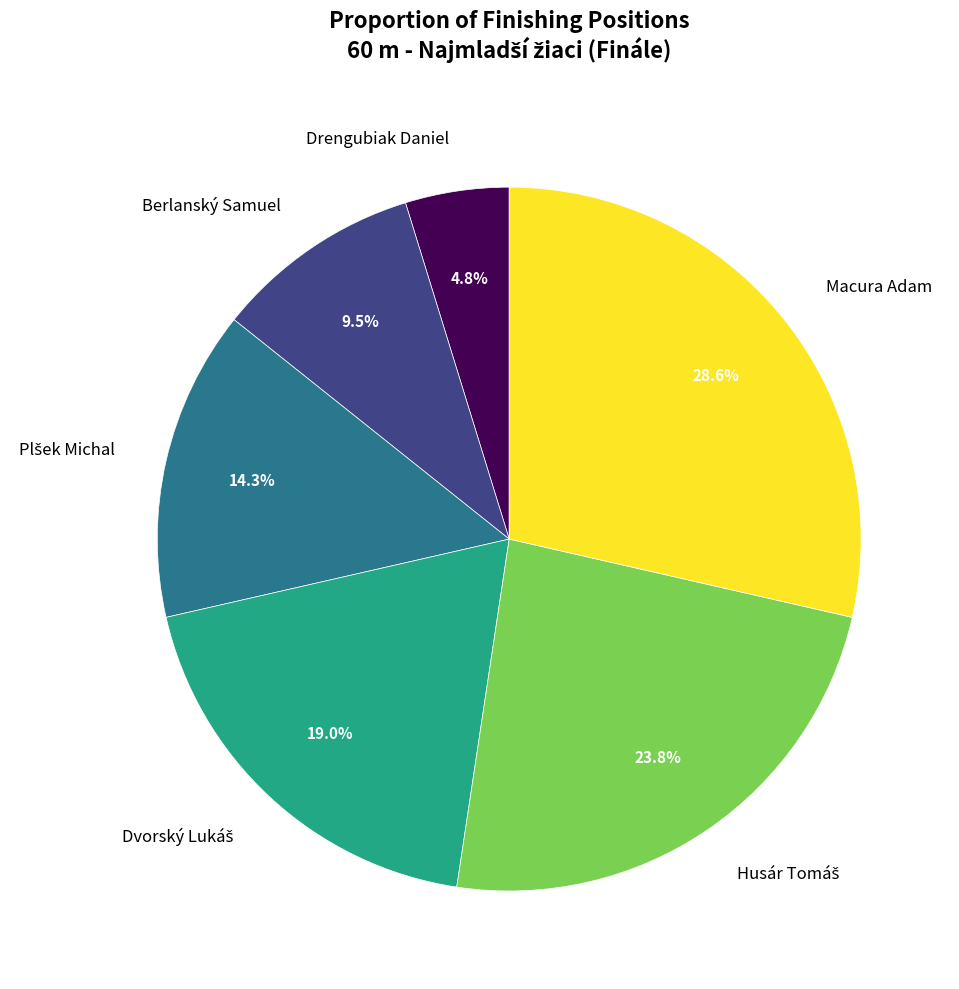

Does any single category account for the majority?

No